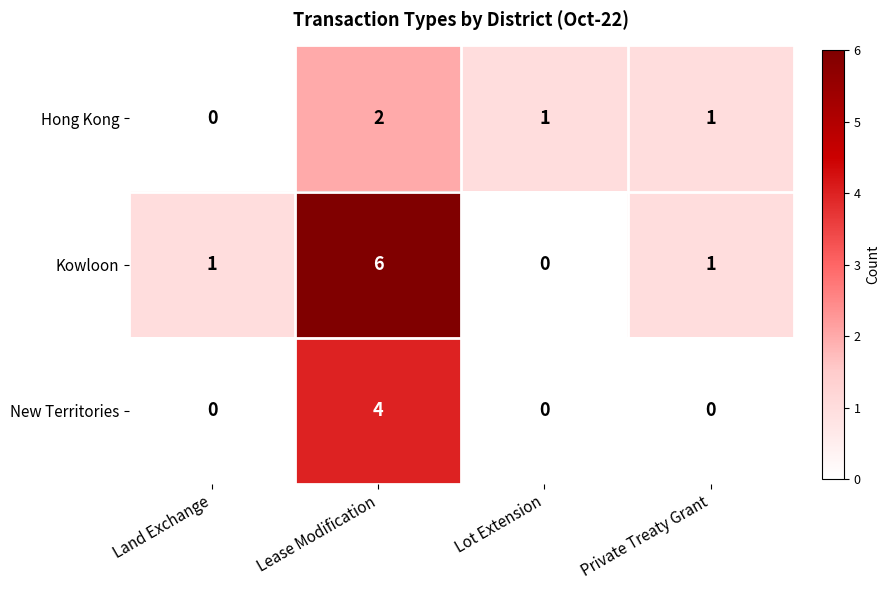

Reading right to left, list all the values displayed in this chart.

Hong Kong: 1	1	2	0
Kowloon: 1	0	6	1
New Territories: 0	0	4	0